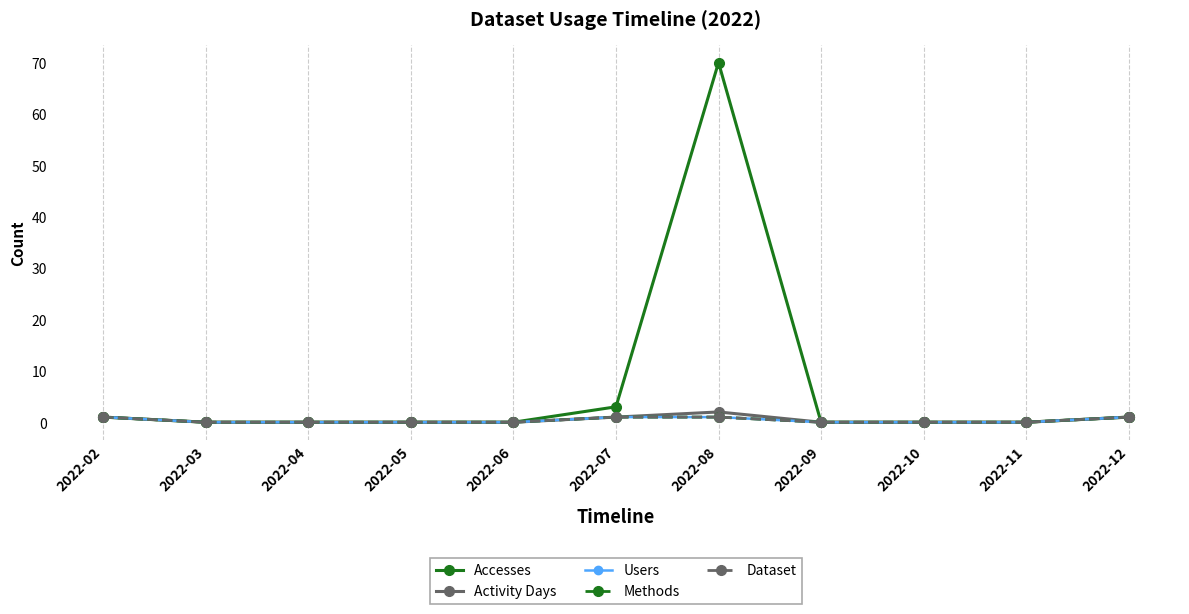

What is the average value of the Accesses series?

7